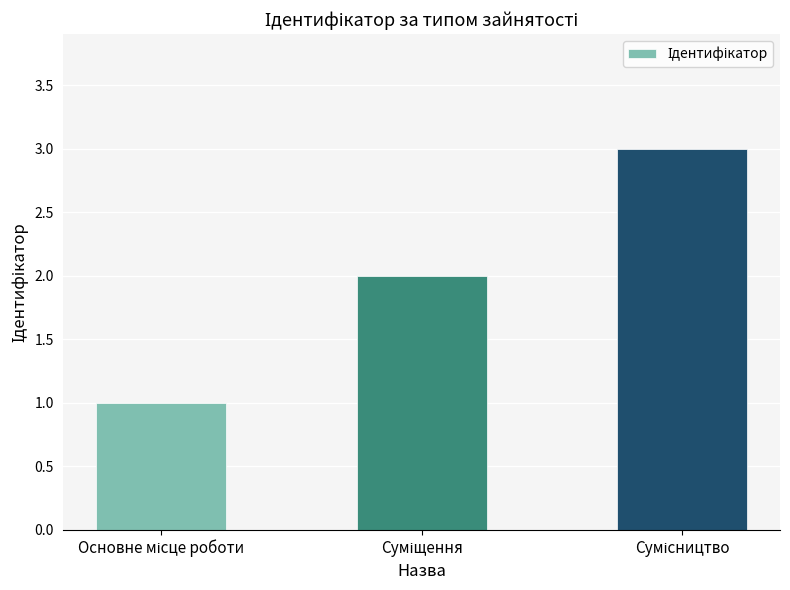

What is the maximum value shown in the chart?

3